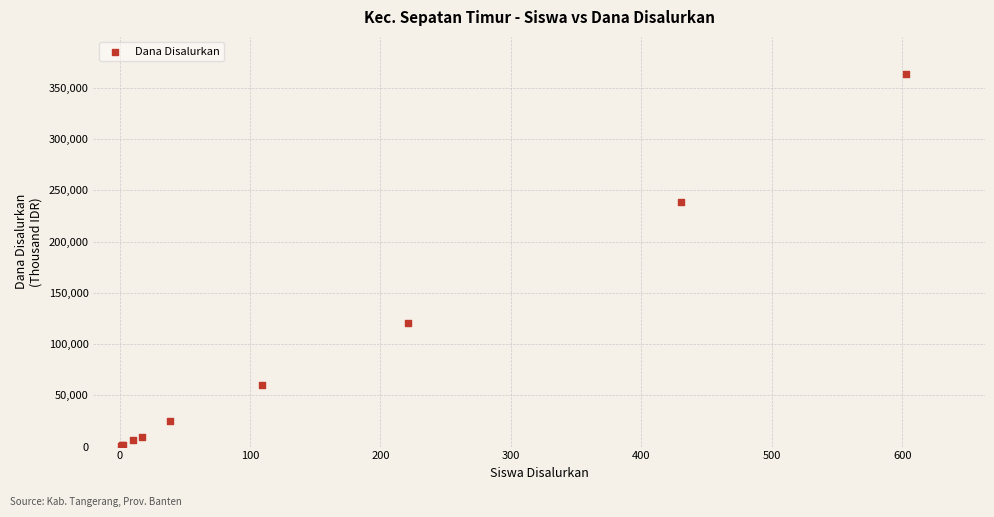

What Y value in the scatter plot is closest to 181875?

238125